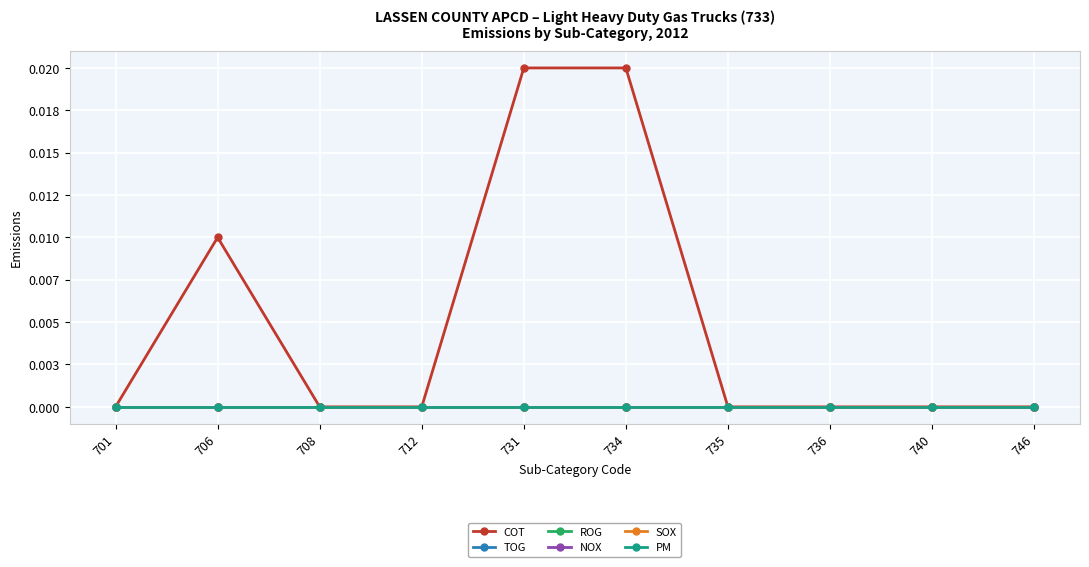

Which series changed the most between 701 and 712?

COT